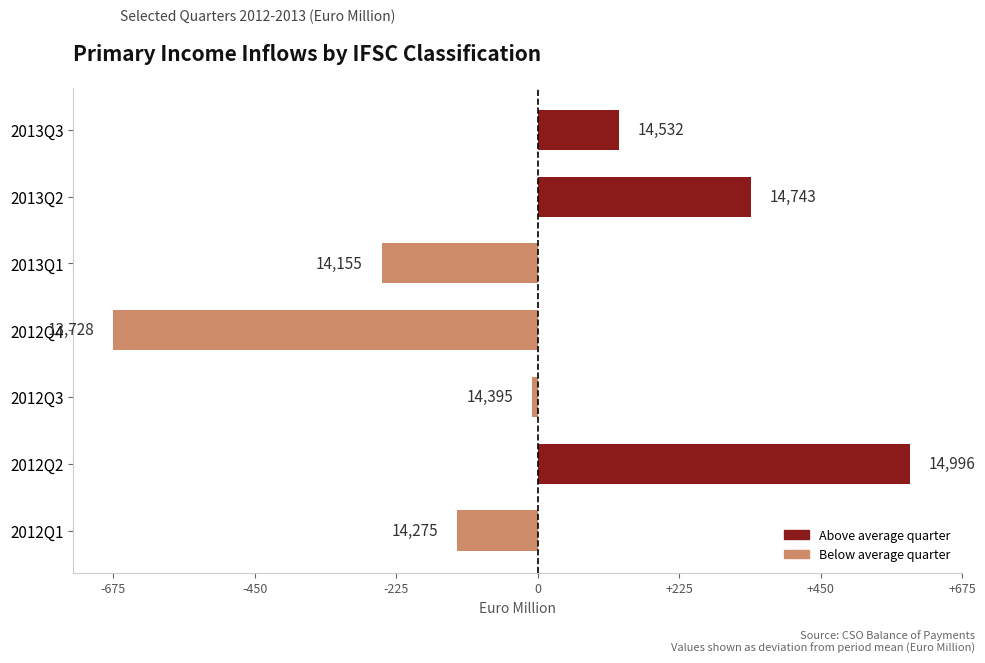

Are the bars horizontal?

Yes